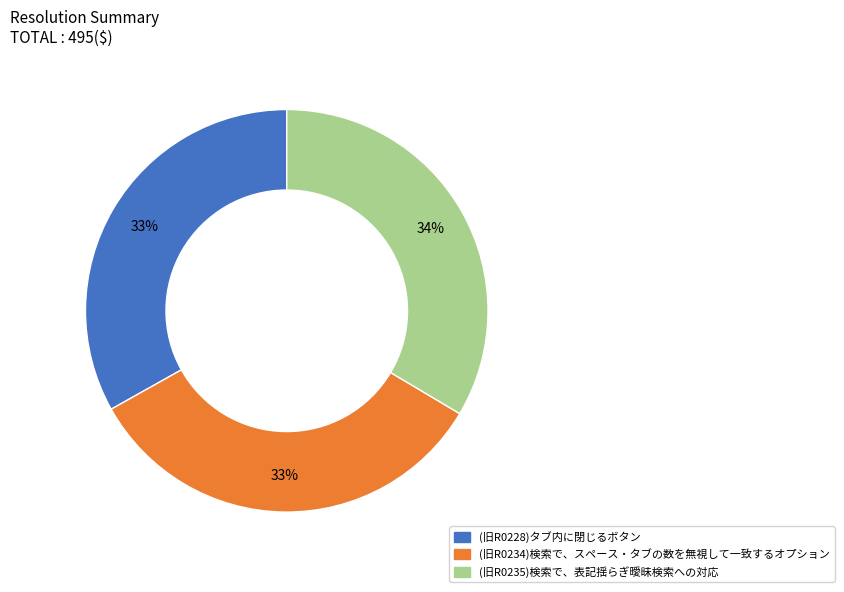

Count the number of slices in the pie.

3